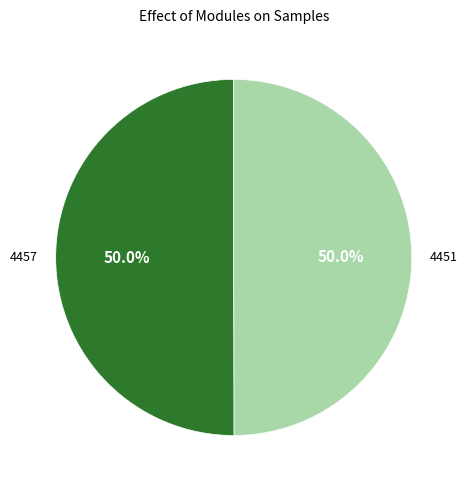

What is the ratio of the value at 4451 to the value at 4457?

1.0